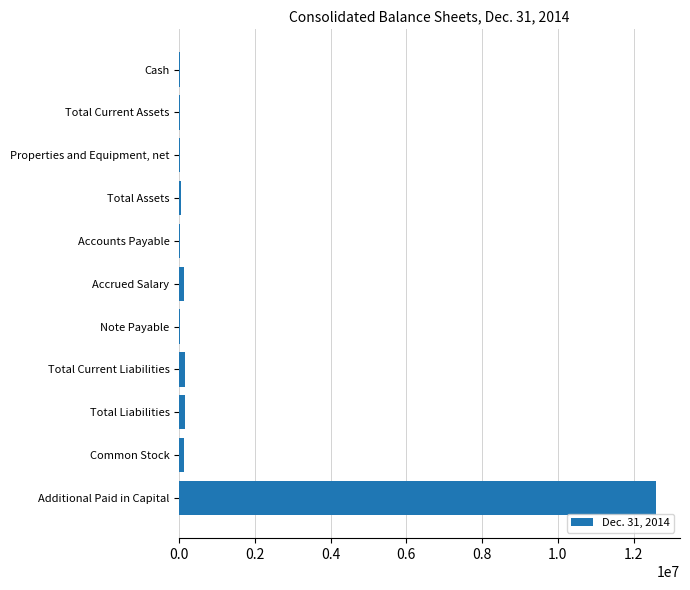

What is the sum of all values?

13294271